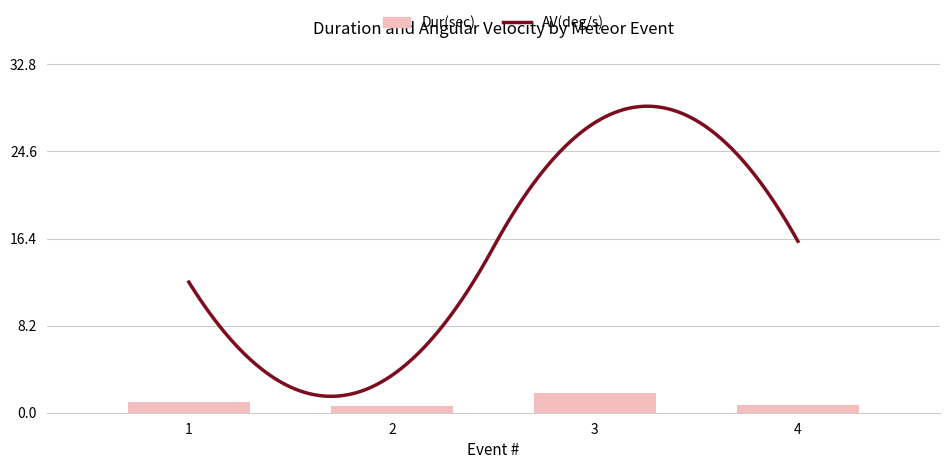

What is the value of the 1st bar from the left?

1.1